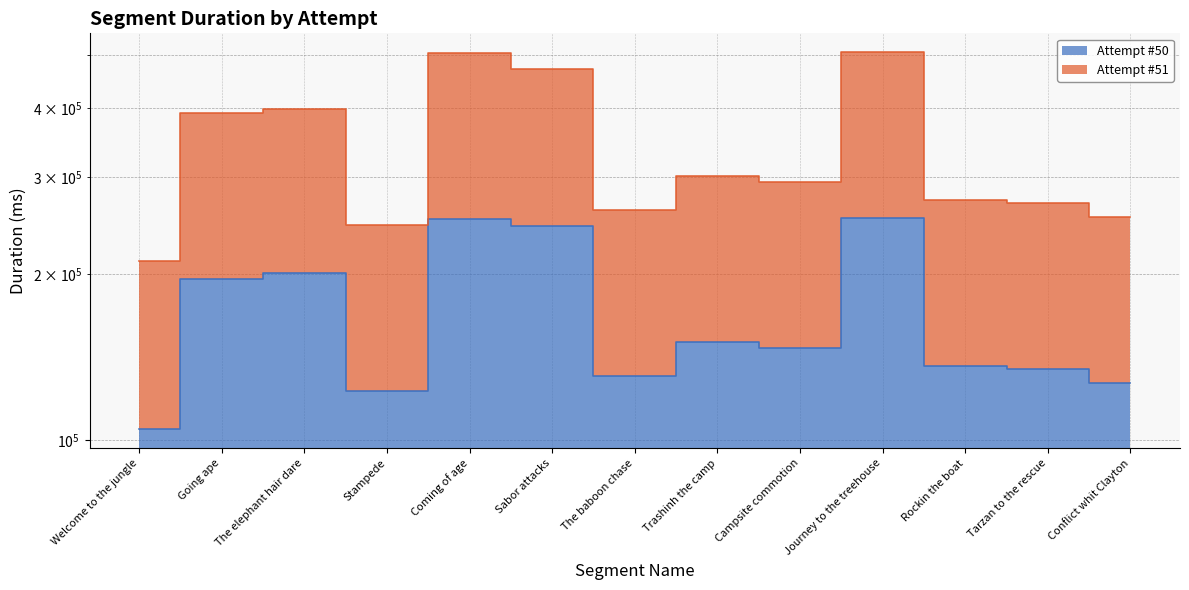

Reading left to right, list all the values displayed in this chart.

Attempt #50: 104656	195919	201203	122620	251924	244927	130990	150593	147163	252842	136214	134712	127090
Attempt #51: 211527	392454	398111	245550	502946	471139	261624	301186	294326	505684	272428	269424	254180